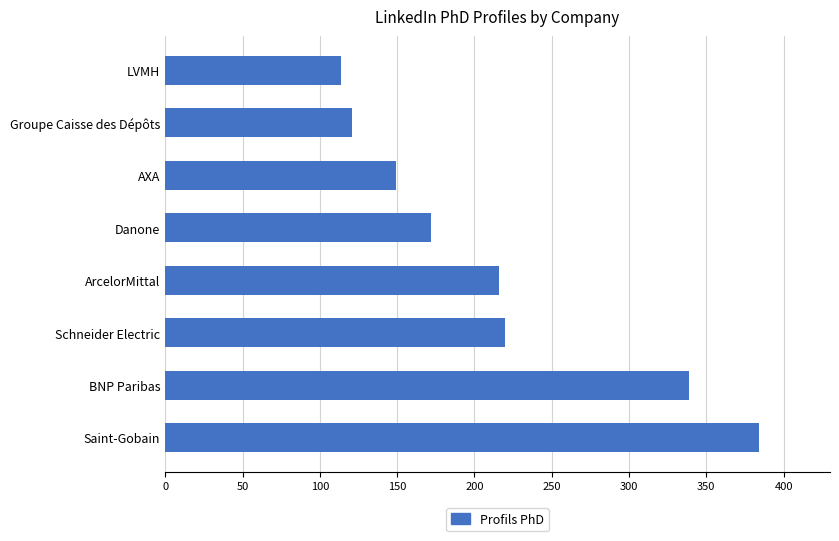

Is it true that the value at Groupe Caisse des Dépôts is 200?

False